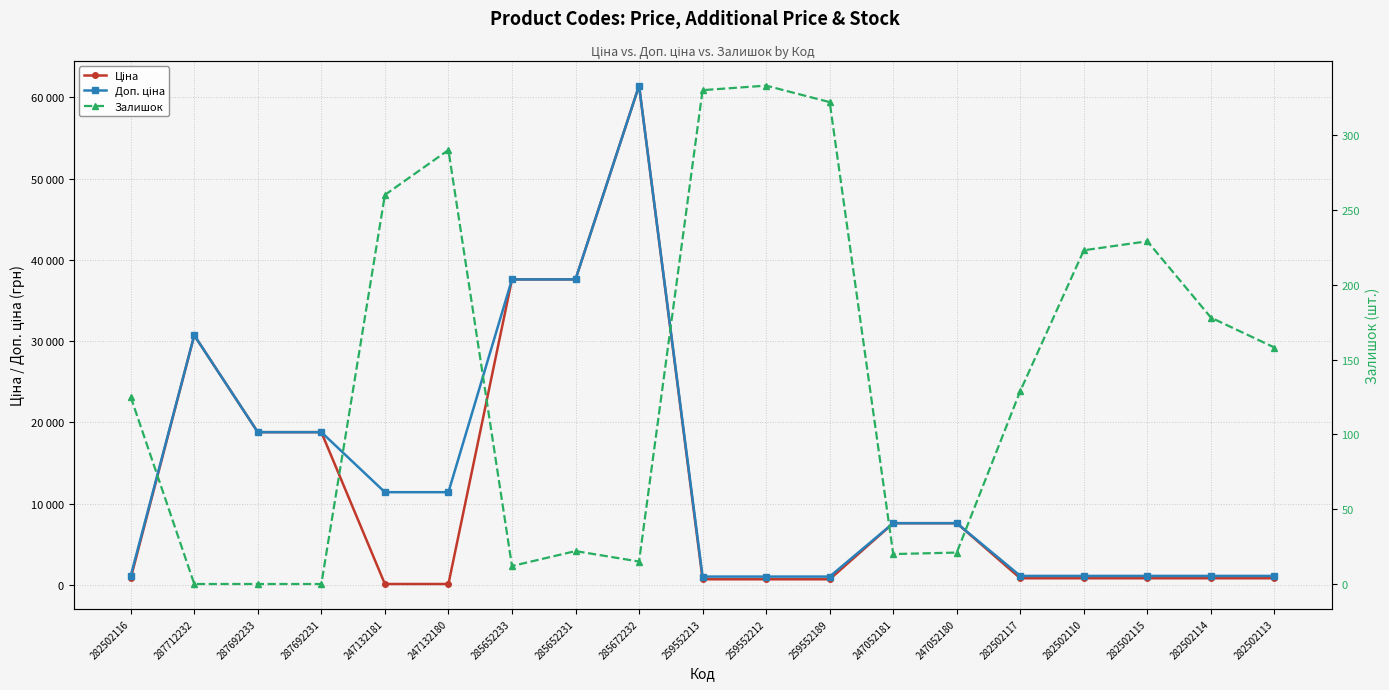

What is the difference between the highest and lowest values at 285652231?

37571.6